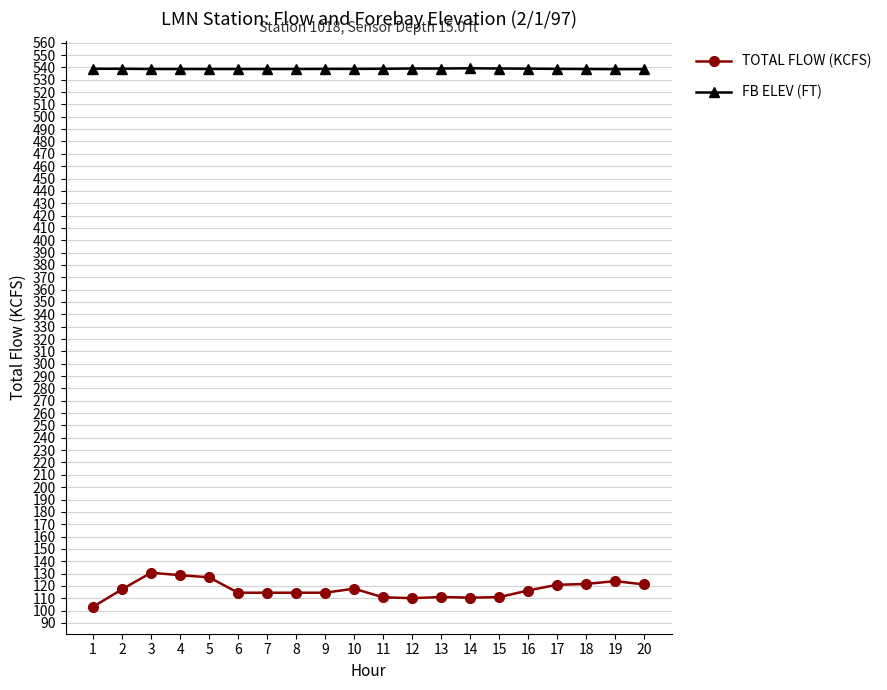

What are all the series names shown in the legend?

TOTAL FLOW (KCFS), FB ELEV (FT)